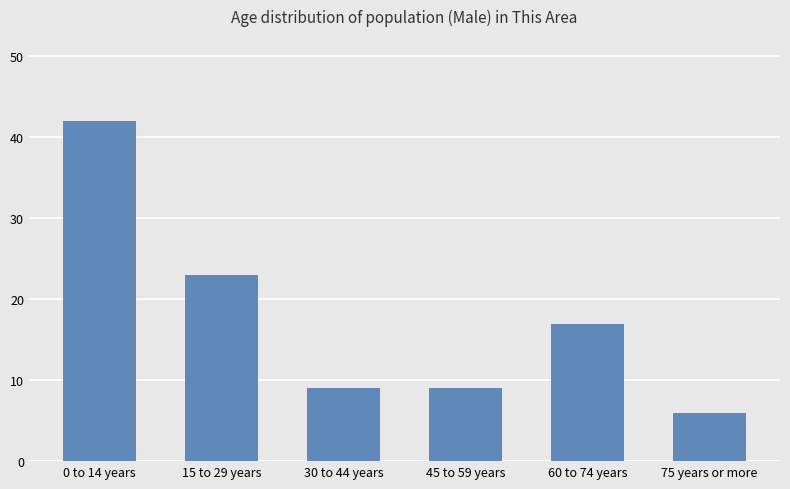

How many bars are there in total?

6